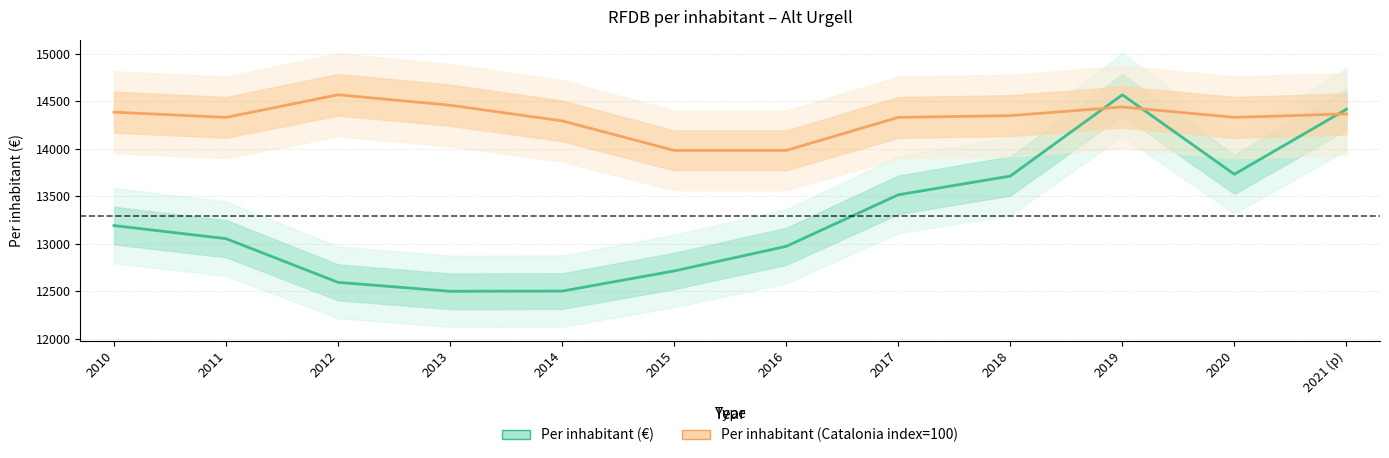

Which series has the largest total across all categories?

Per inhabitant (Catalonia index=100)